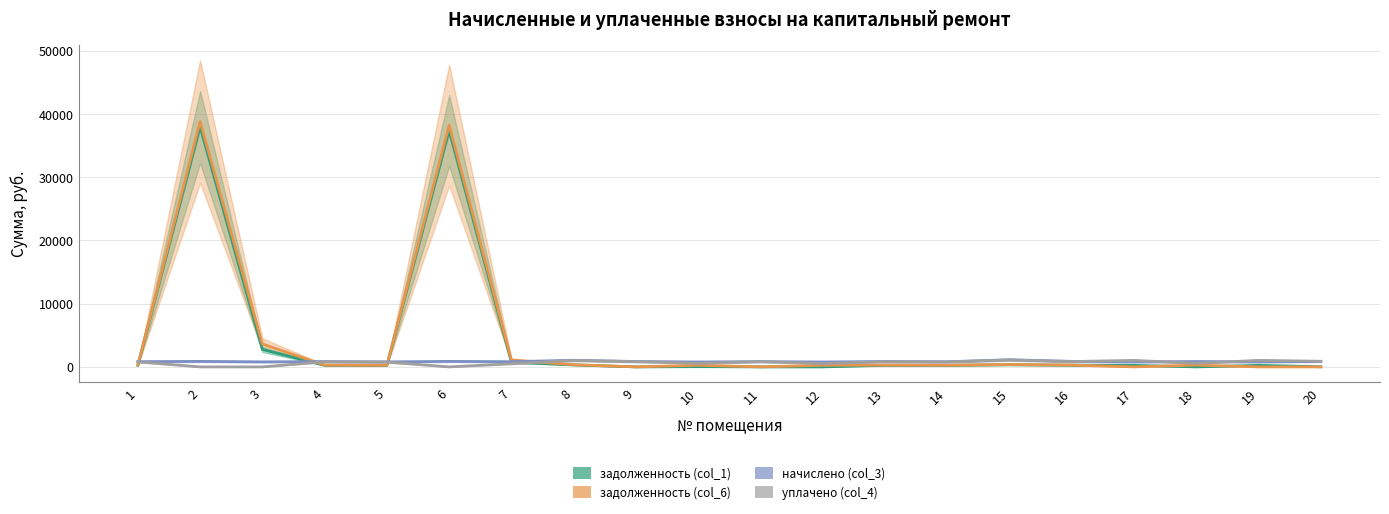

At which category is the sum across all series the highest?

2